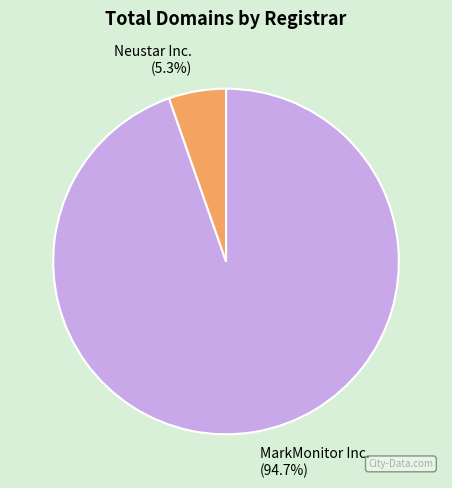

What is the total percentage of Neustar Inc. and MarkMonitor Inc.?

100.0%